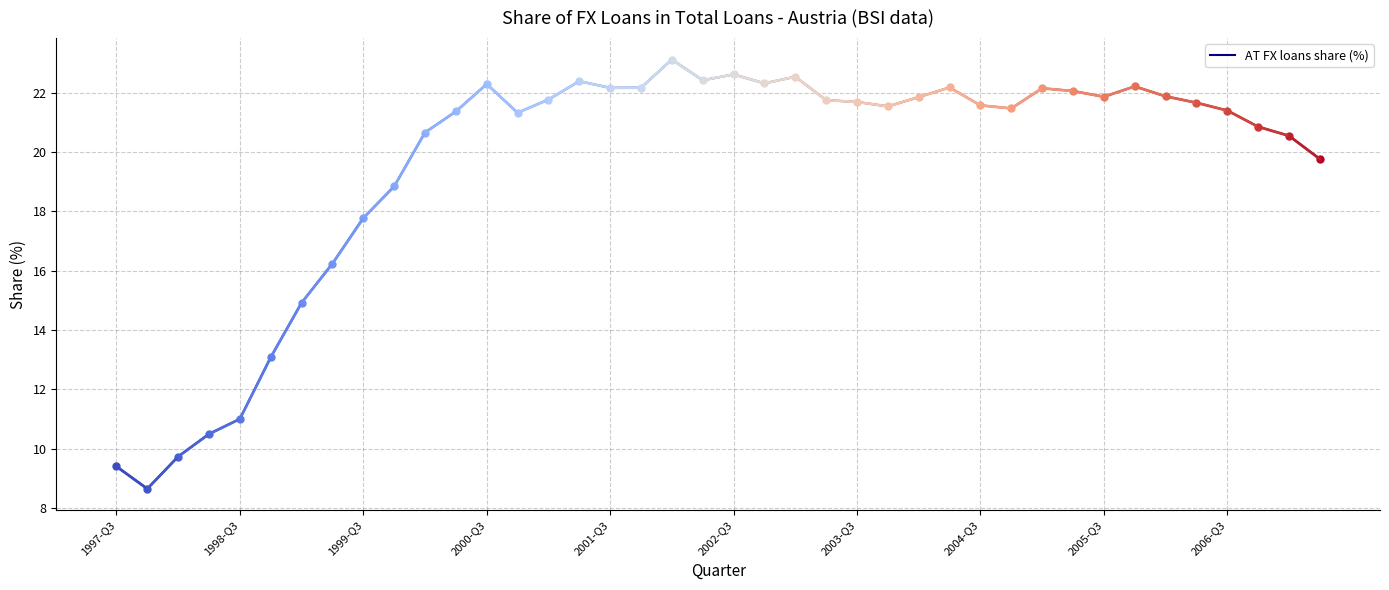

What is the greatest value displayed?

23.1